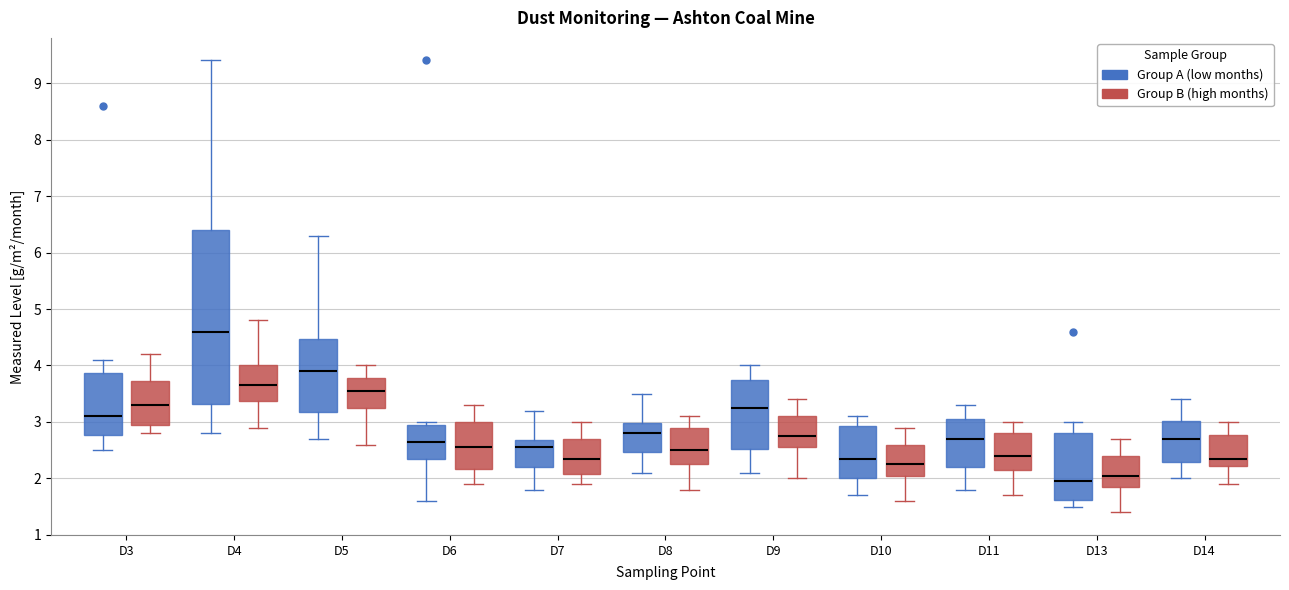

Reading left to right, transcribe this box plot: for each box, give where its median line is, the range the box spans, and where its two whiskers end, as read against the y-axis. The values are not printed on the chart, so give them approximately, as read against the axis.

D3 (Group A (low months)): median 3.1, box 2.8 to 3.9, whiskers 2.5 to 4.1
D3 (Group B (high months)): median 3.3, box 3.0 to 3.7, whiskers 2.8 to 4.2
D4 (Group A (low months)): median 4.6, box 3.3 to 6.4, whiskers 2.8 to 9.4
D4 (Group B (high months)): median 3.7, box 3.4 to 4.0, whiskers 2.9 to 4.8
D5 (Group A (low months)): median 3.9, box 3.2 to 4.5, whiskers 2.7 to 6.3
D5 (Group B (high months)): median 3.6, box 3.3 to 3.8, whiskers 2.6 to 4.0
D6 (Group A (low months)): median 2.7, box 2.4 to 3.0, whiskers 1.6 to 3.0 (just above the box's upper edge)
D6 (Group B (high months)): median 2.6, box 2.2 to 3.0, whiskers 1.9 to 3.3
D7 (Group A (low months)): median 2.6, box 2.2 to 2.7, whiskers 1.8 to 3.2
D7 (Group B (high months)): median 2.4, box 2.1 to 2.7, whiskers 1.9 to 3.0
D8 (Group A (low months)): median 2.8, box 2.5 to 3.0, whiskers 2.1 to 3.5
D8 (Group B (high months)): median 2.5, box 2.3 to 2.9, whiskers 1.8 to 3.1
D9 (Group A (low months)): median 3.3, box 2.5 to 3.8, whiskers 2.1 to 4.0
D9 (Group B (high months)): median 2.8, box 2.6 to 3.1, whiskers 2.0 to 3.4
D10 (Group A (low months)): median 2.4, box 2.0 to 2.9, whiskers 1.7 to 3.1
D10 (Group B (high months)): median 2.3, box 2.1 to 2.6, whiskers 1.6 to 2.9
D11 (Group A (low months)): median 2.7, box 2.2 to 3.1, whiskers 1.8 to 3.3
D11 (Group B (high months)): median 2.4, box 2.2 to 2.8, whiskers 1.7 to 3.0
D13 (Group A (low months)): median 2.0, box 1.6 to 2.8, whiskers 1.5 to 3.0
D13 (Group B (high months)): median 2.1, box 1.9 to 2.4, whiskers 1.4 to 2.7
D14 (Group A (low months)): median 2.7, box 2.3 to 3.0, whiskers 2.0 to 3.4
D14 (Group B (high months)): median 2.4, box 2.2 to 2.8, whiskers 1.9 to 3.0